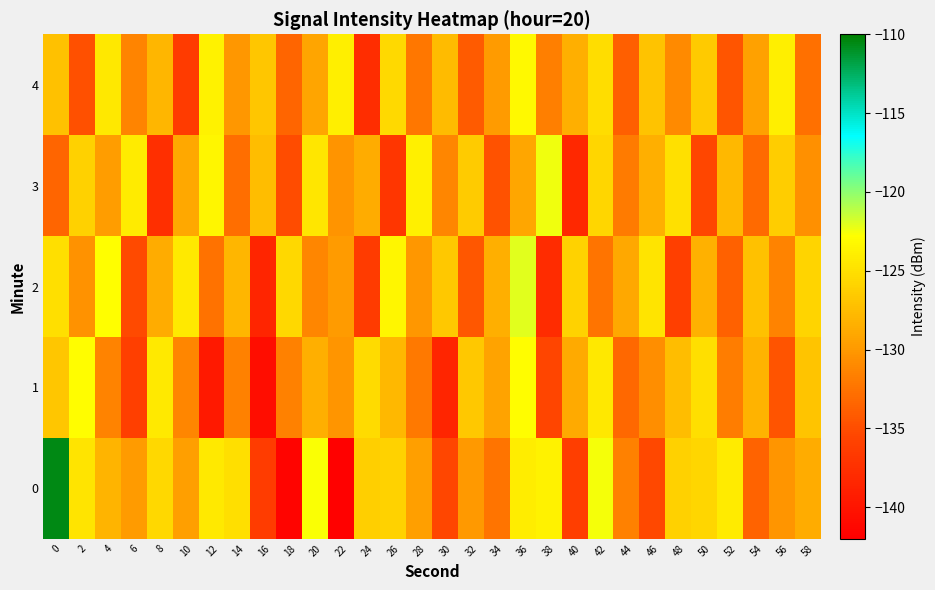

At 4, list the series in order from smallest to largest.

1, 3, 0, 4, 2